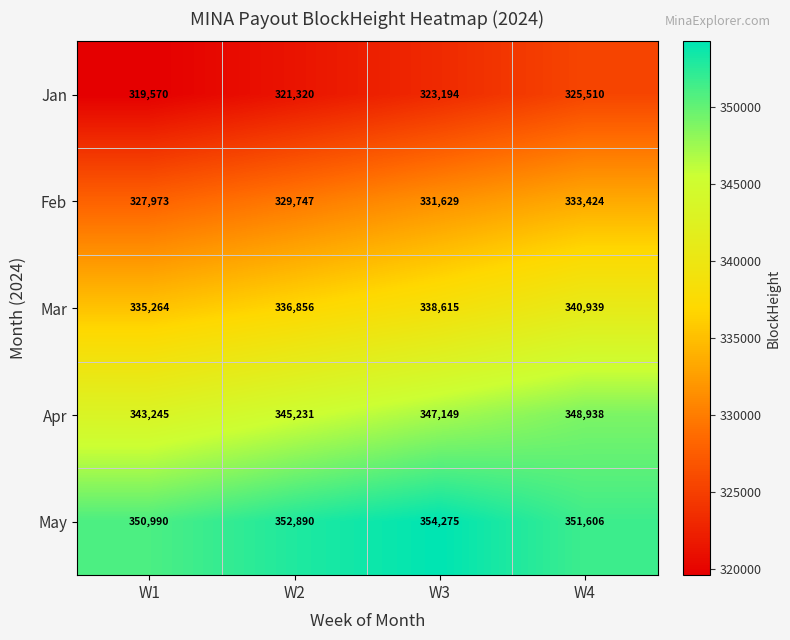

What is the maximum value for Jan?

325510